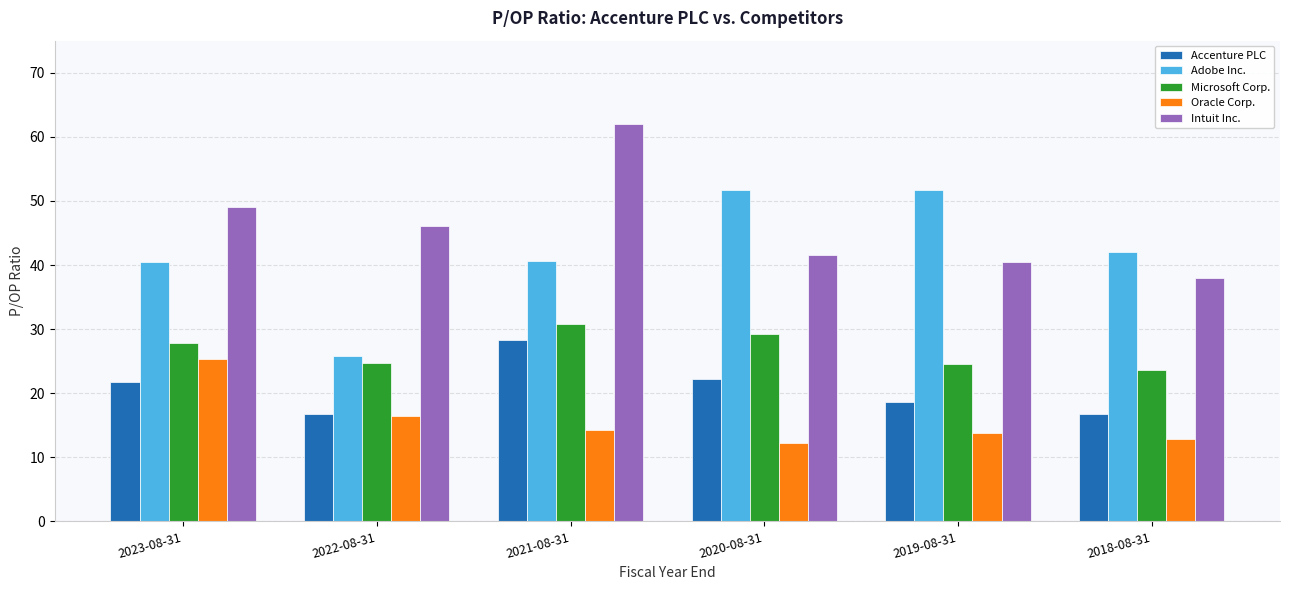

Which series has the largest total across all categories?

Intuit Inc.